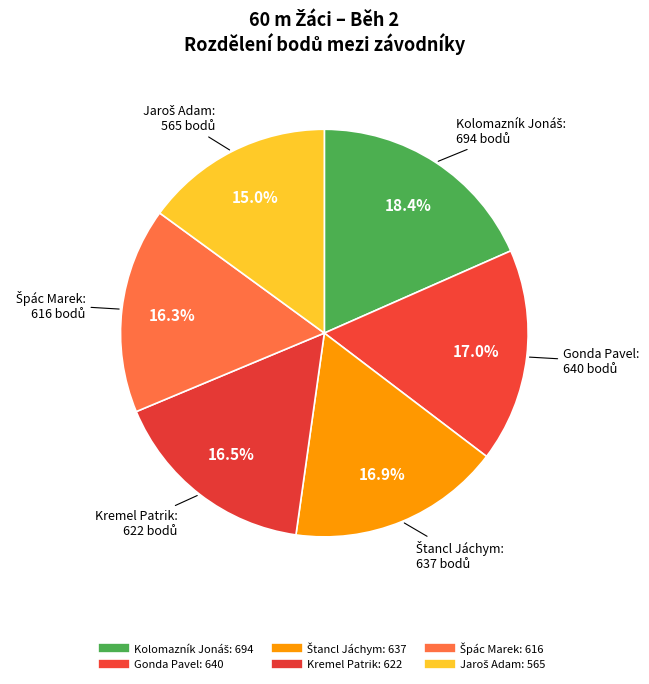

To the nearest percent, what is the difference between the Kremel Patrik and Kolomazník Jonáš slice percentages?

2%